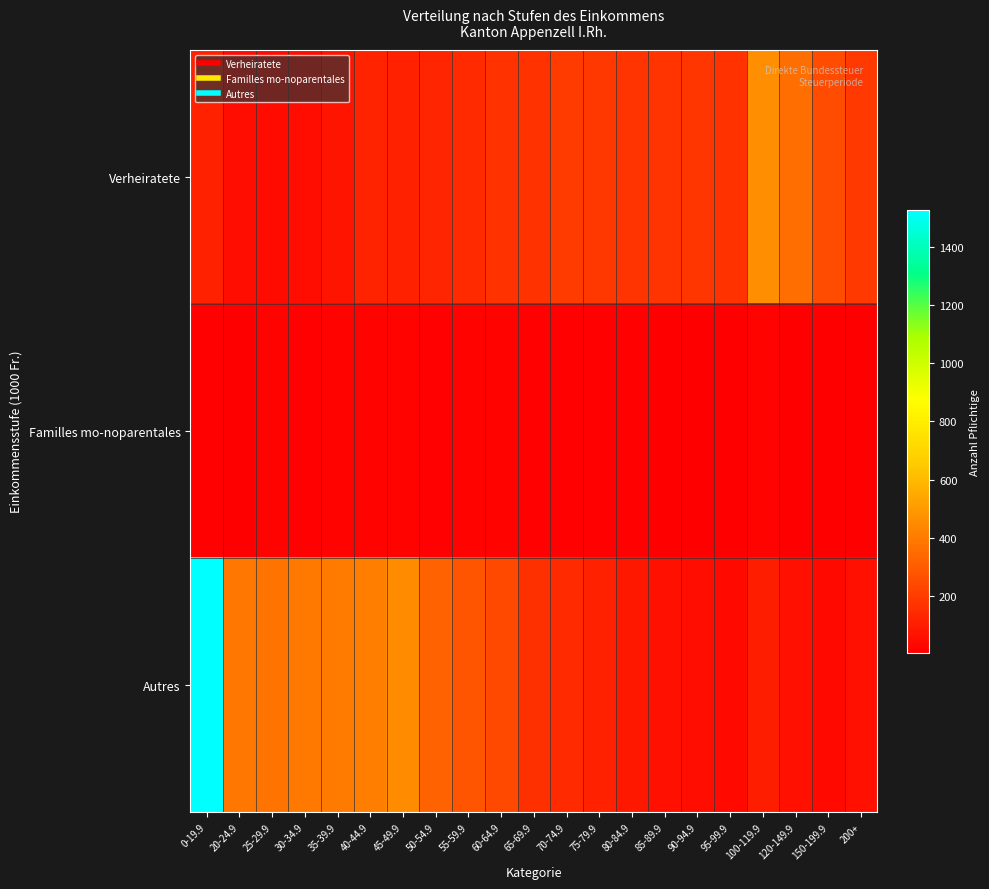

Reading right to left, extract all data points from this chart.

Verheiratete: 200+=190	150-199.9=250	120-149.9=355	100-119.9=465	95-99.9=167	90-94.9=178	85-89.9=175	80-84.9=171	75-79.9=185	70-74.9=194	65-69.9=170	60-64.9=169	55-59.9=141	50-54.9=128	45-49.9=114	40-44.9=122	35-39.9=71	30-34.9=50	25-29.9=39	20-24.9=47	0-19.9=114
Familles mo-noparentales: 200+=3	150-199.9=3	120-149.9=4	100-119.9=18	95-99.9=3	90-94.9=6	85-89.9=7	80-84.9=9	75-79.9=11	70-74.9=14	65-69.9=11	60-64.9=15	55-59.9=16	50-54.9=9	45-49.9=18	40-44.9=15	35-39.9=18	30-34.9=14	25-29.9=19	20-24.9=5	0-19.9=13
Autres: 200+=62	150-199.9=35	120-149.9=58	100-119.9=99	95-99.9=36	90-94.9=45	85-89.9=59	80-84.9=82	75-79.9=116	70-74.9=144	65-69.9=162	60-64.9=236	55-59.9=281	50-54.9=323	45-49.9=452	40-44.9=411	35-39.9=398	30-34.9=391	25-29.9=373	20-24.9=388	0-19.9=1530